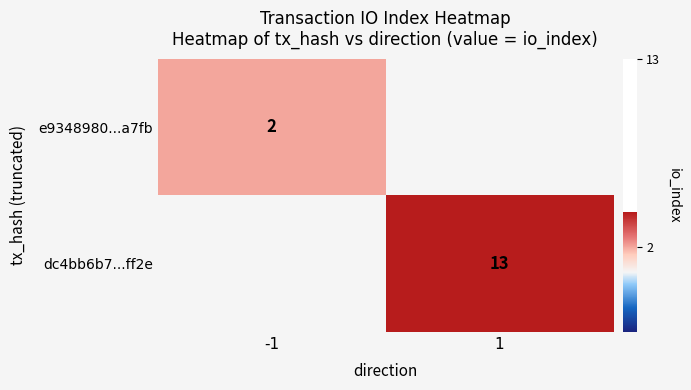

True or false: dc4bb6b7...ff2e has a value of 13 at 1.

True